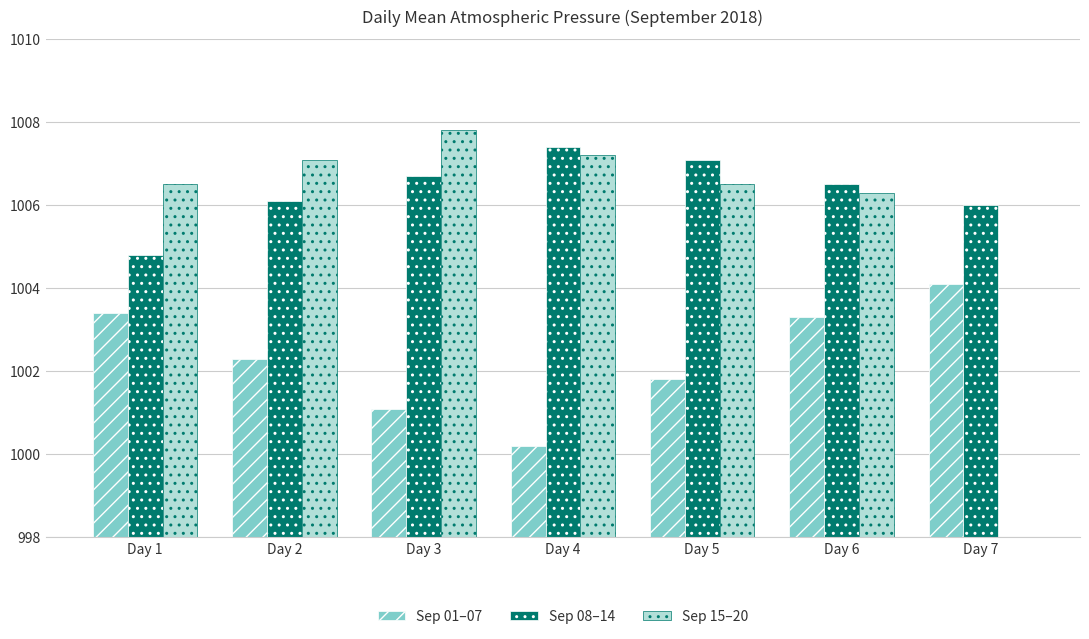

Does the chart contain stacked bars?

No